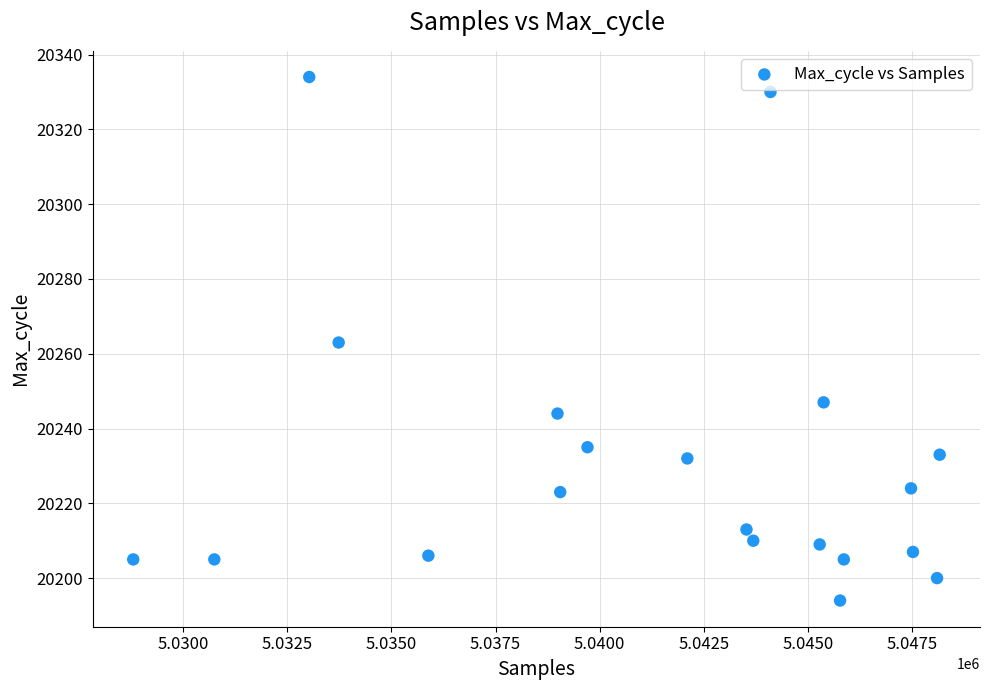

What is the range of X values (max minus min)?

19361